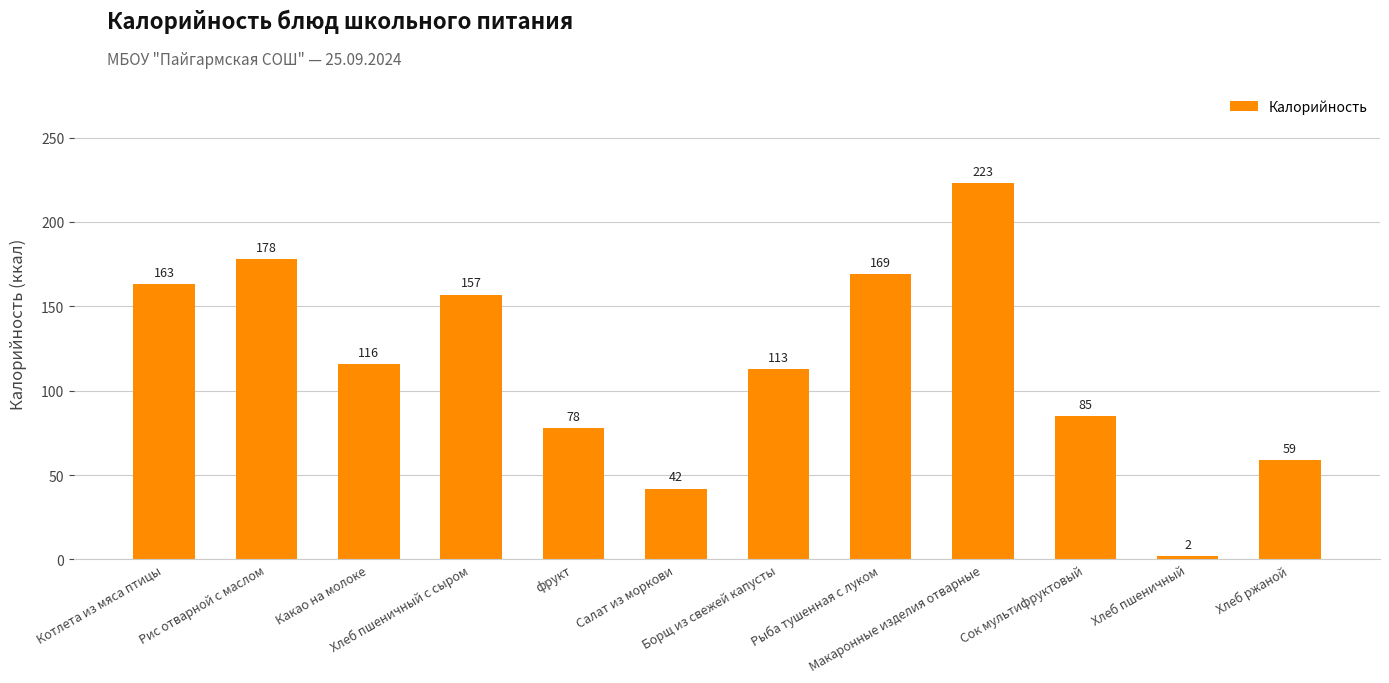

What is the difference between the second highest and minimum values?

176